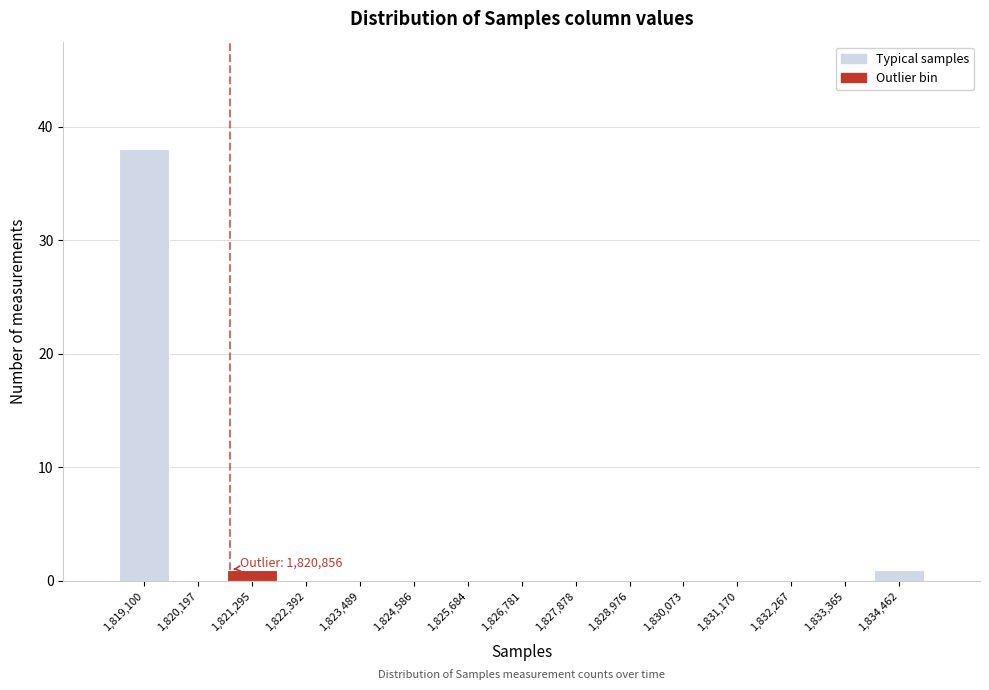

Which range on the x-axis has the tallest bar?

1818600 to 1819600